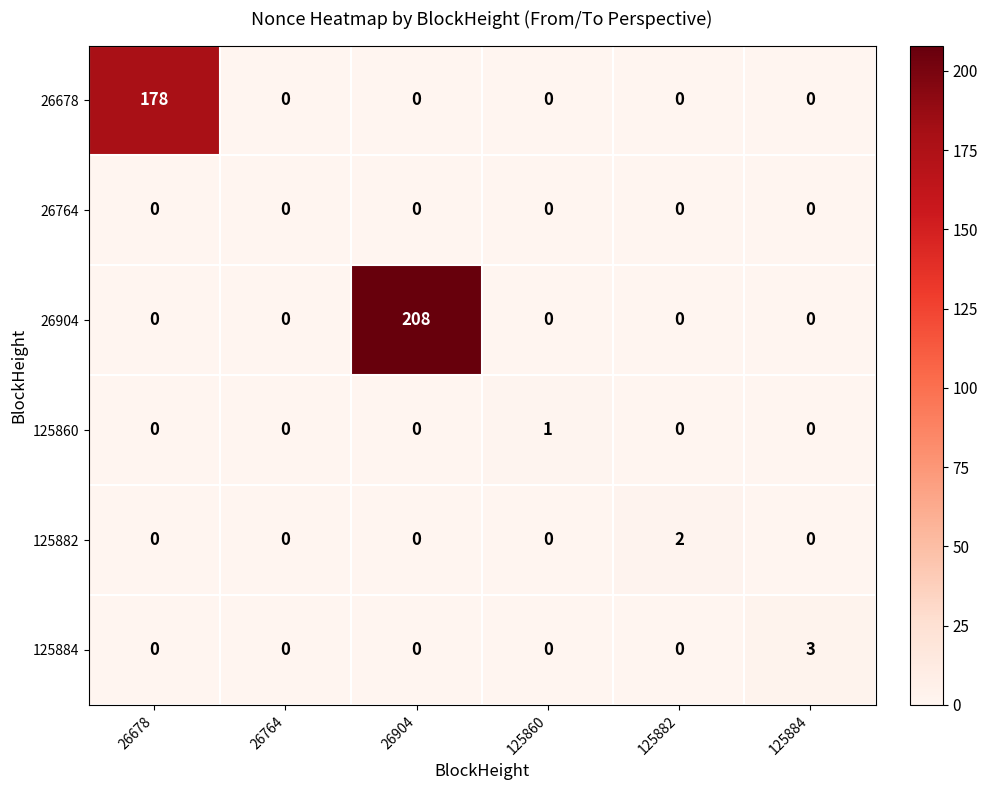

What is the sum of all 26904 values?

208